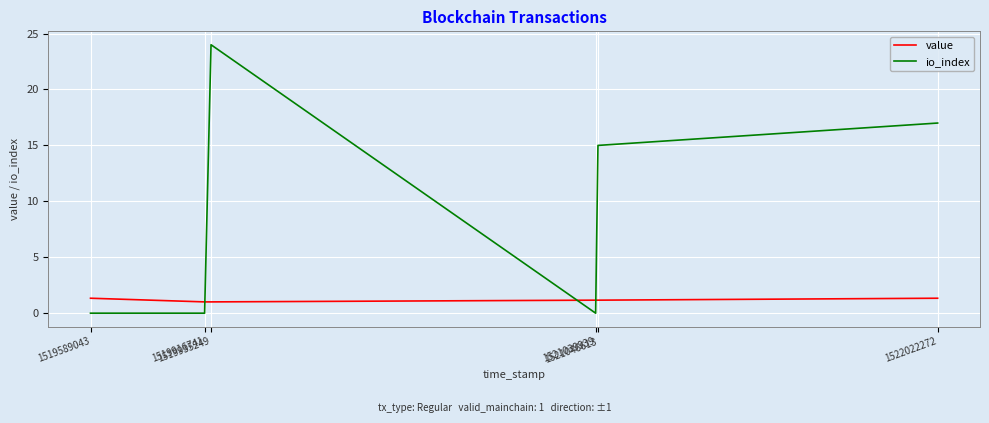

List the series in order of their overall mean, highest first.

io_index, value